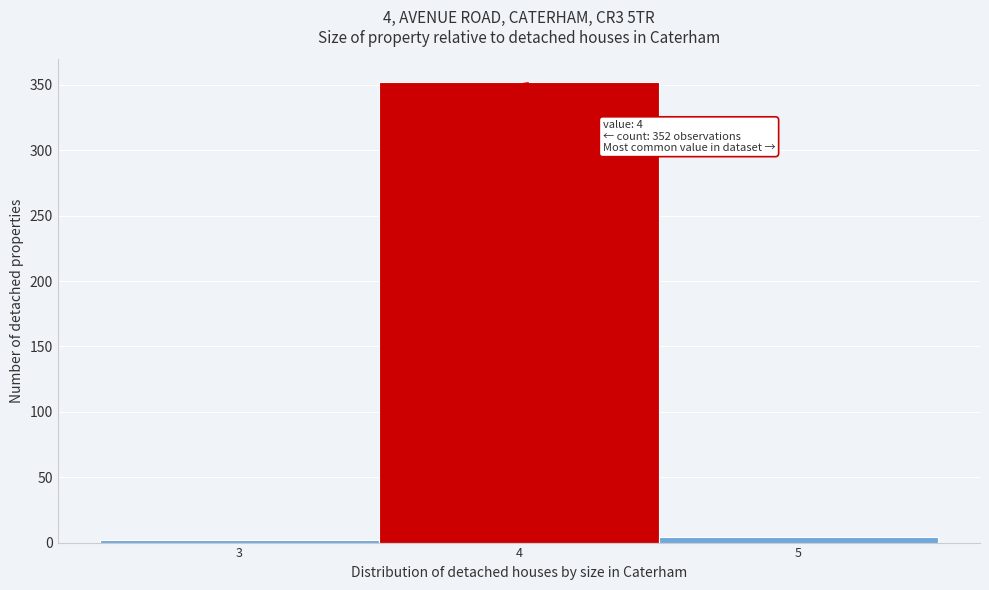

Which range on the x-axis has the tallest bar?

3.5 to 4.5